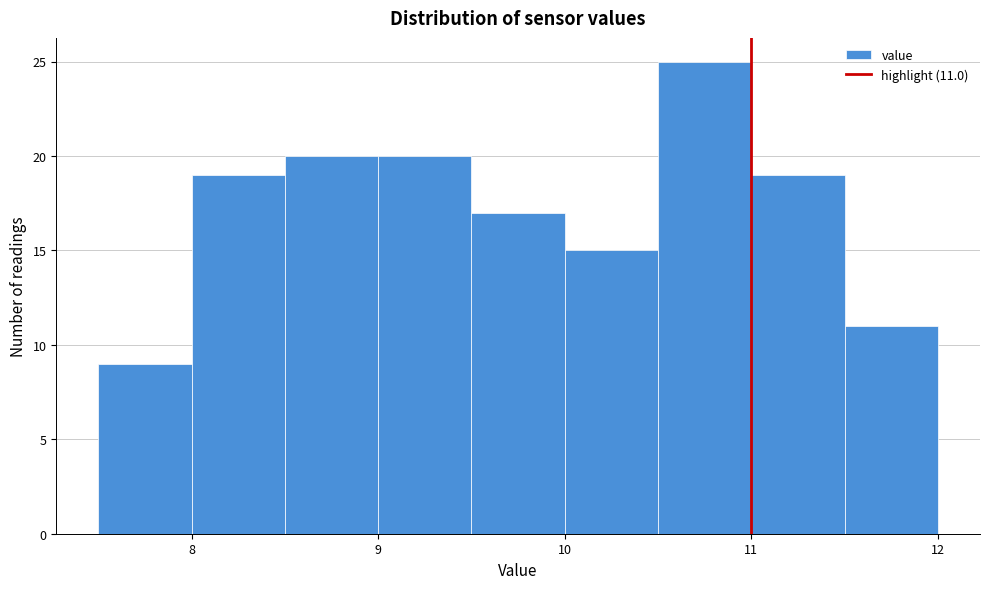

Over which range of the x-axis is the bar tallest?

10.5 to 11.0